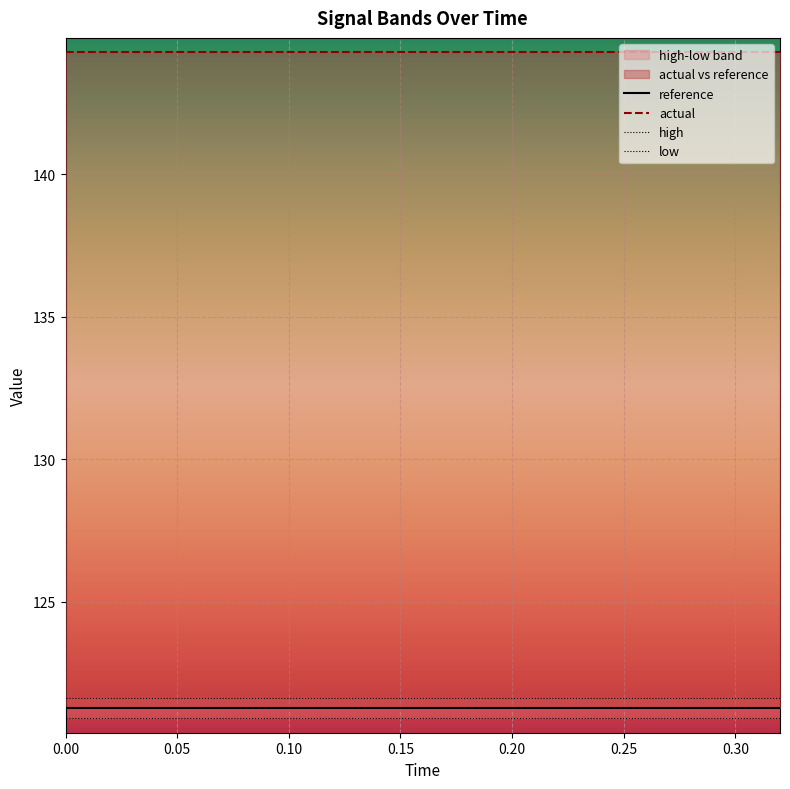

True or false: low has a value of 120.9 at 11.

True